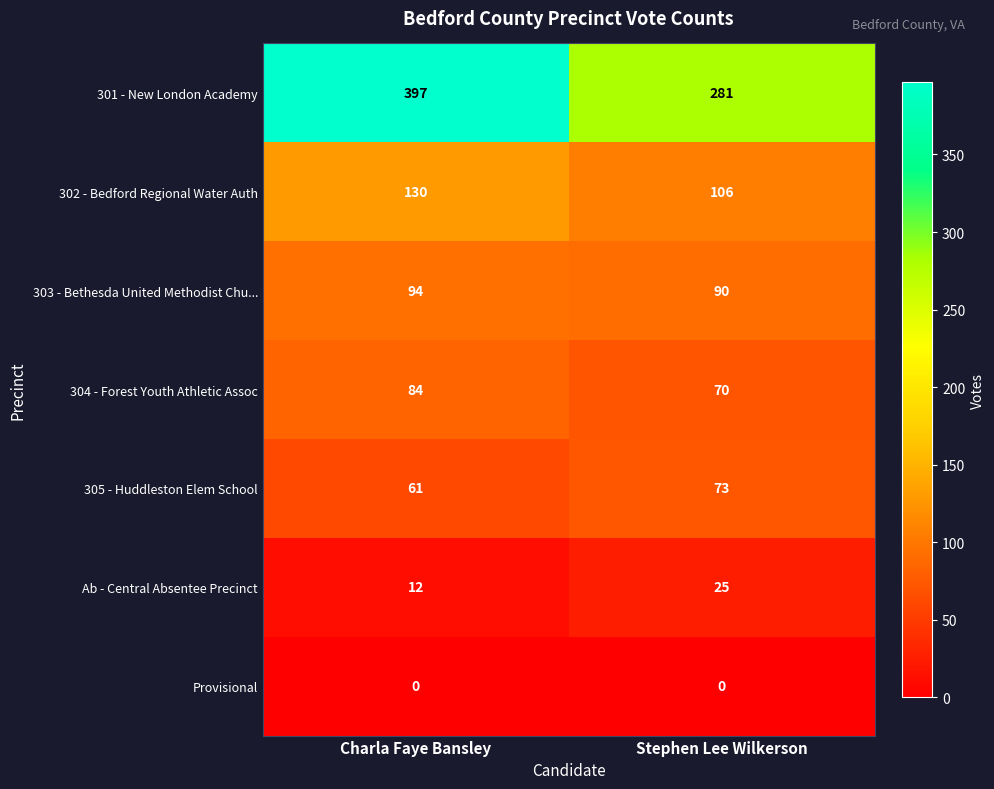

What is the maximum value shown in the chart?

397